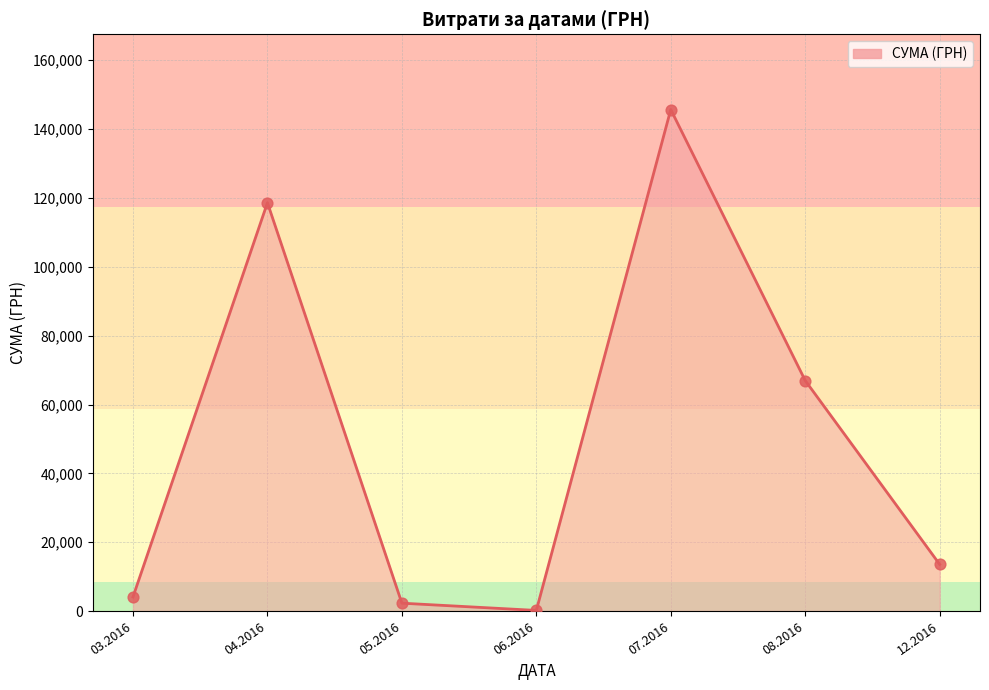

Approximately how many times larger is the value at 04.2016 compared to 03.2016?

29.0